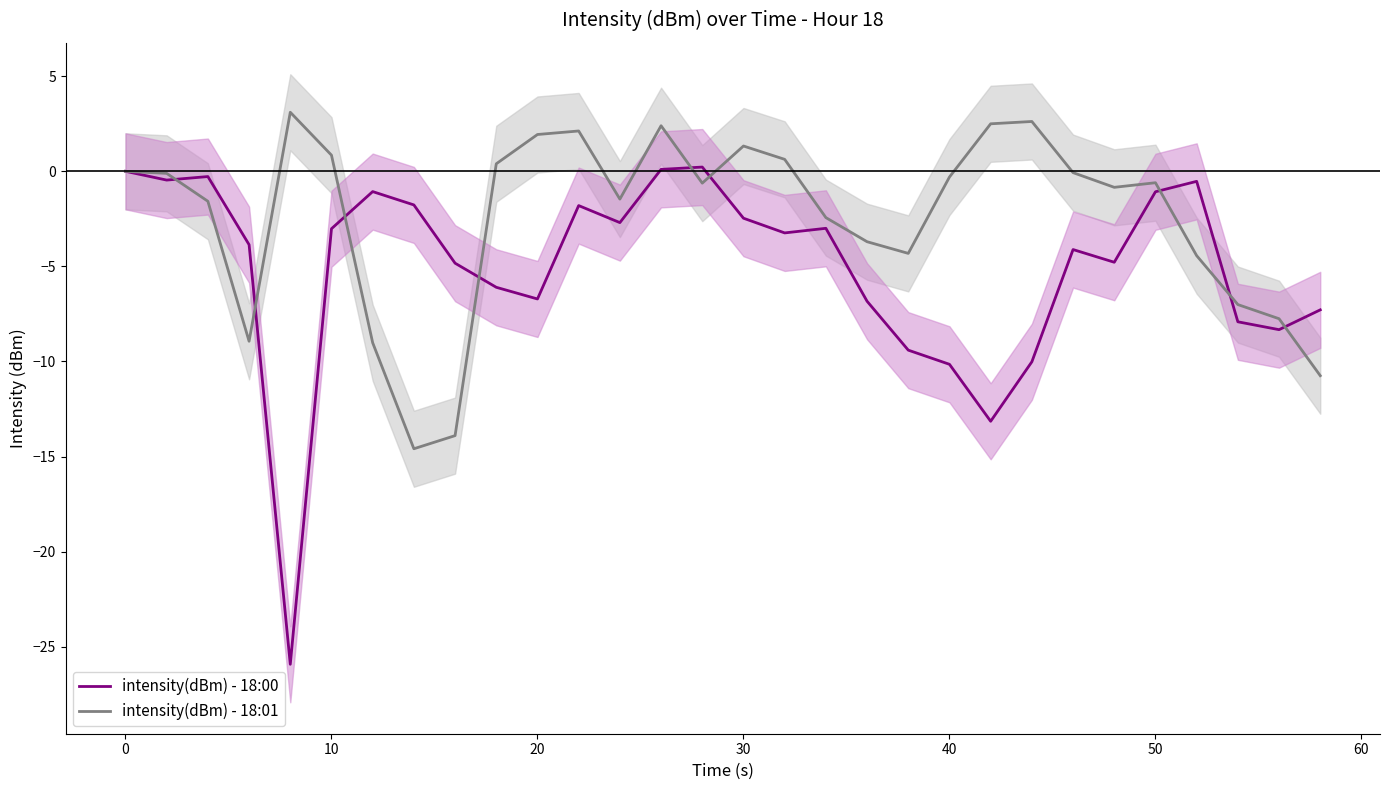

What is the lowest value of the intensity(dBm) - 18:01 series?

-14.6